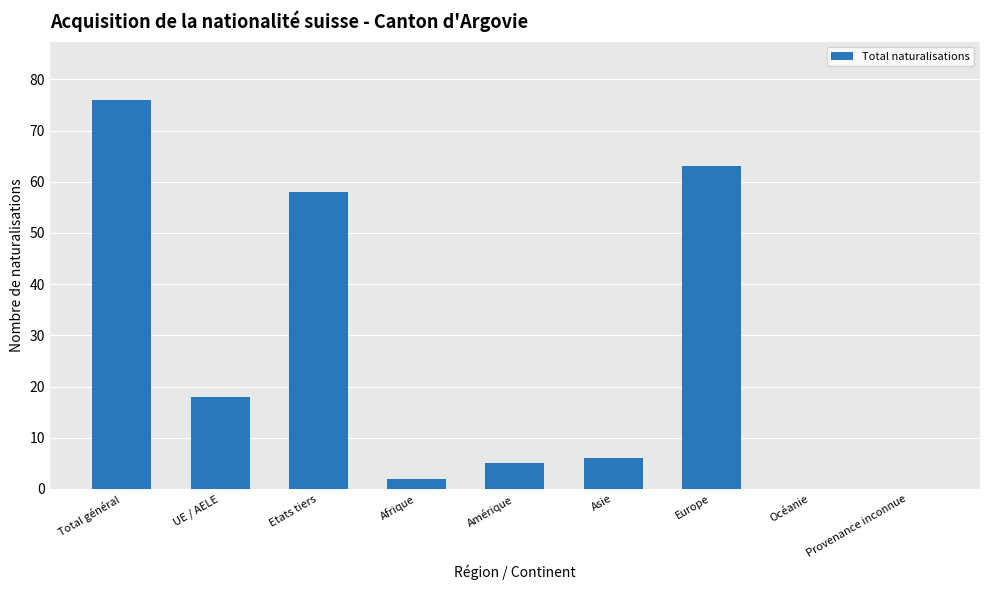

What is the average value?

25